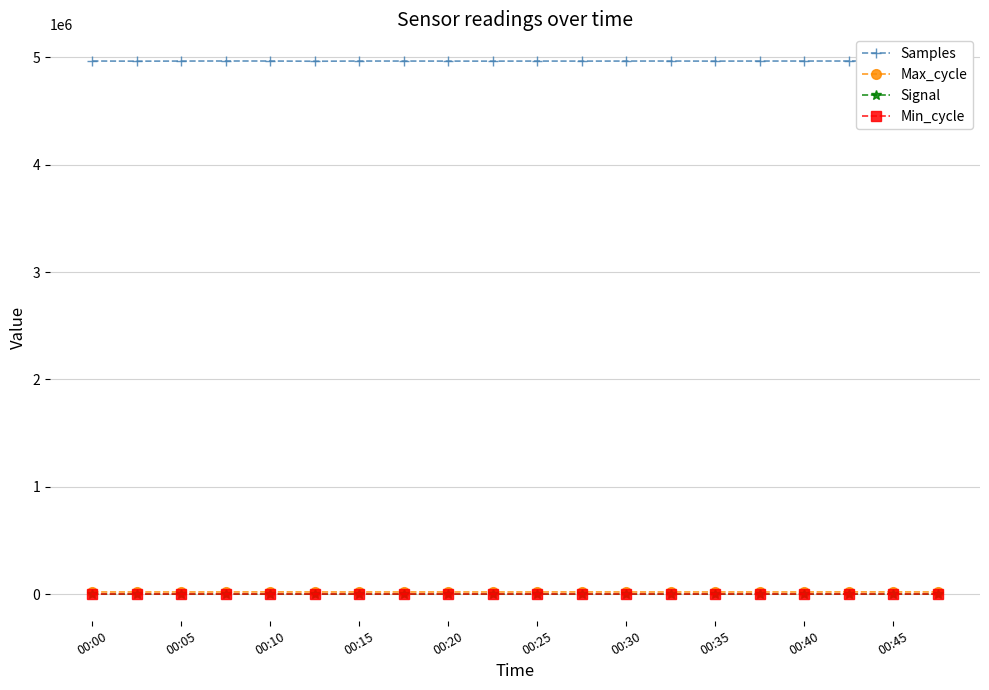

Does the chart display data point markers on the line(s)?

Yes